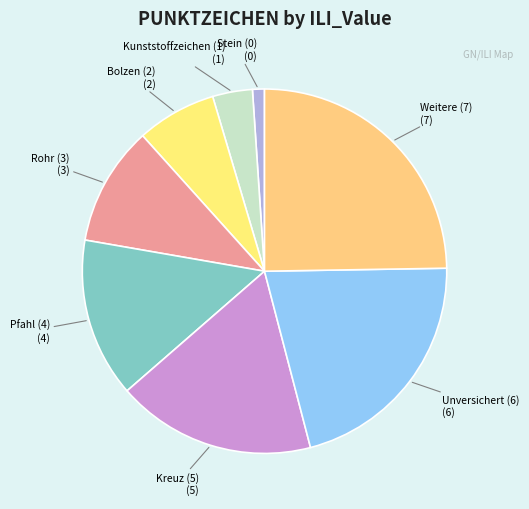

Combined, do Bolzen (2) and Stein (0) account for over 50%?

No